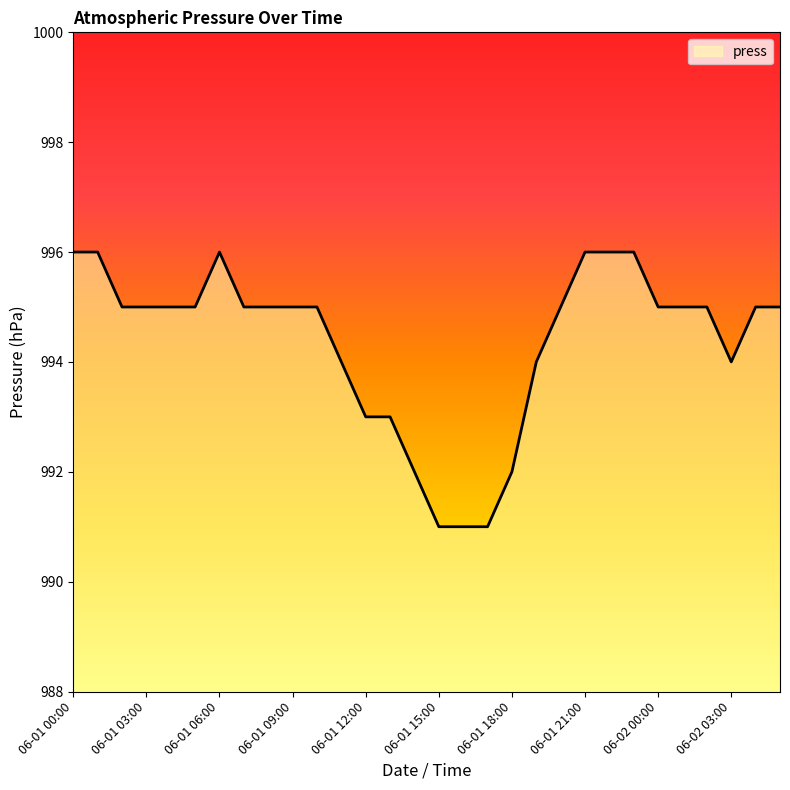

What is the greatest value displayed?

996